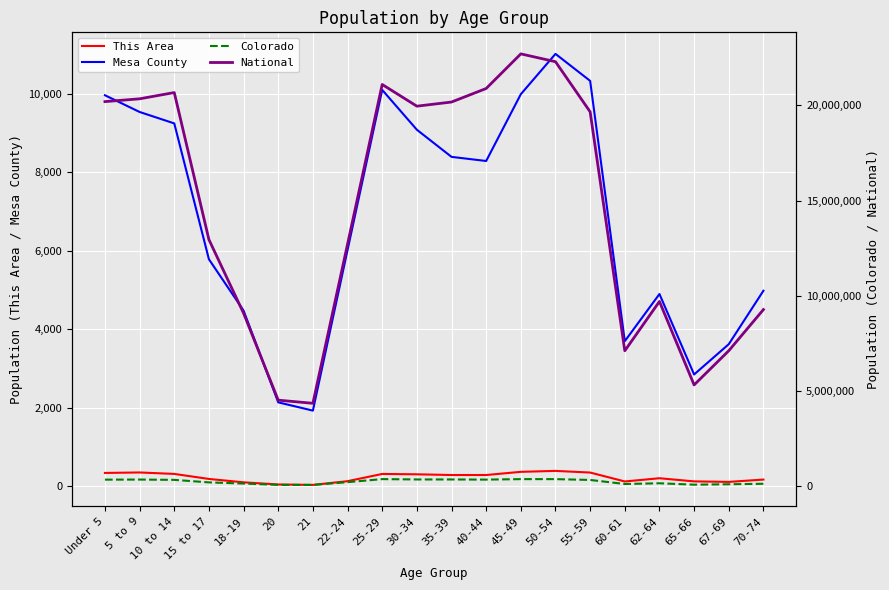

At how many categories does at least one series exceed 8708986?

15